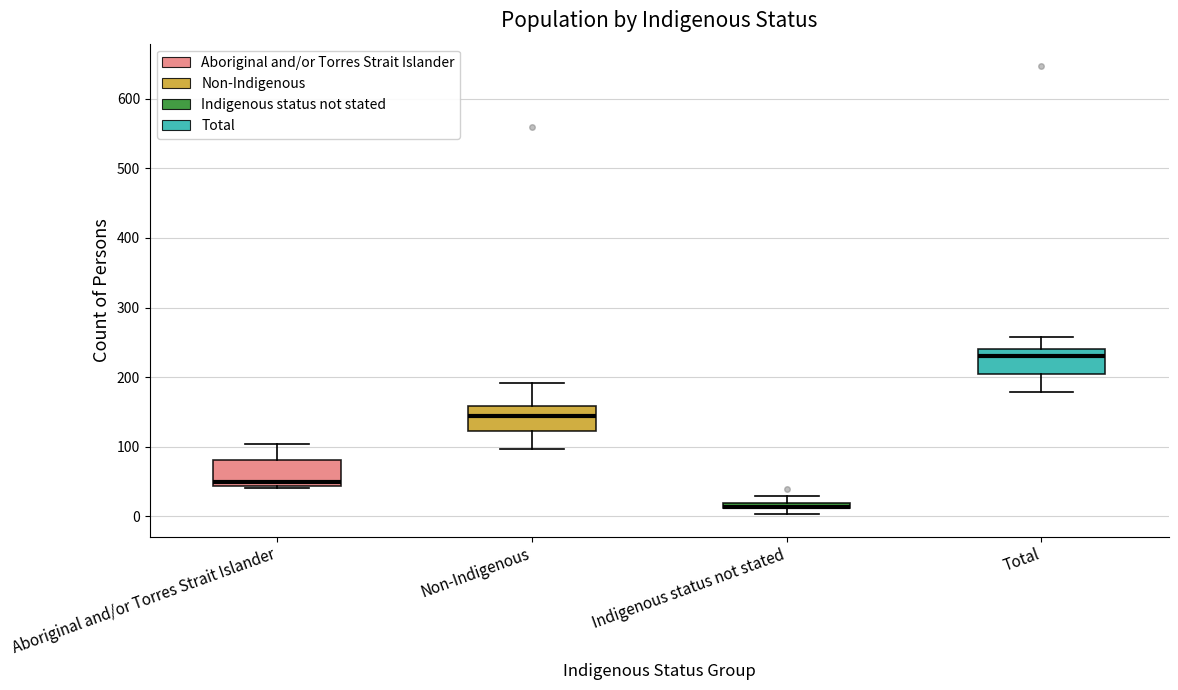

Where does the lower whisker of the box for Non-Indigenous end on the y-axis? The values are not printed on the chart, so give them approximately, as read against the axis.

100